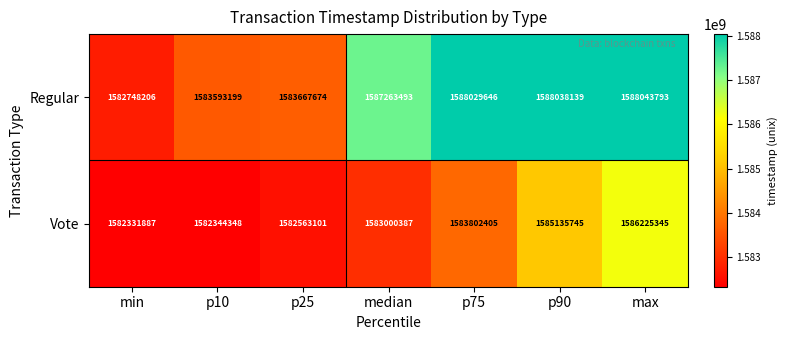

How many categories are shown in the chart?

7